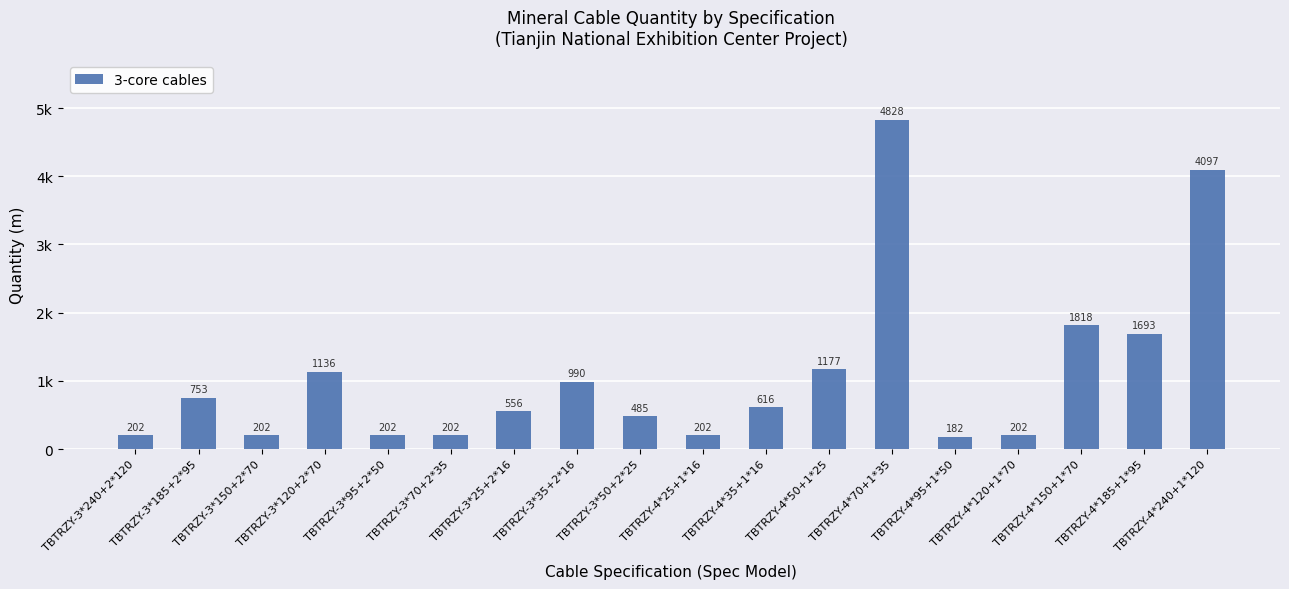

Is it true that the value at TBTRZY-4*240+1*120 is 5601.9?

False